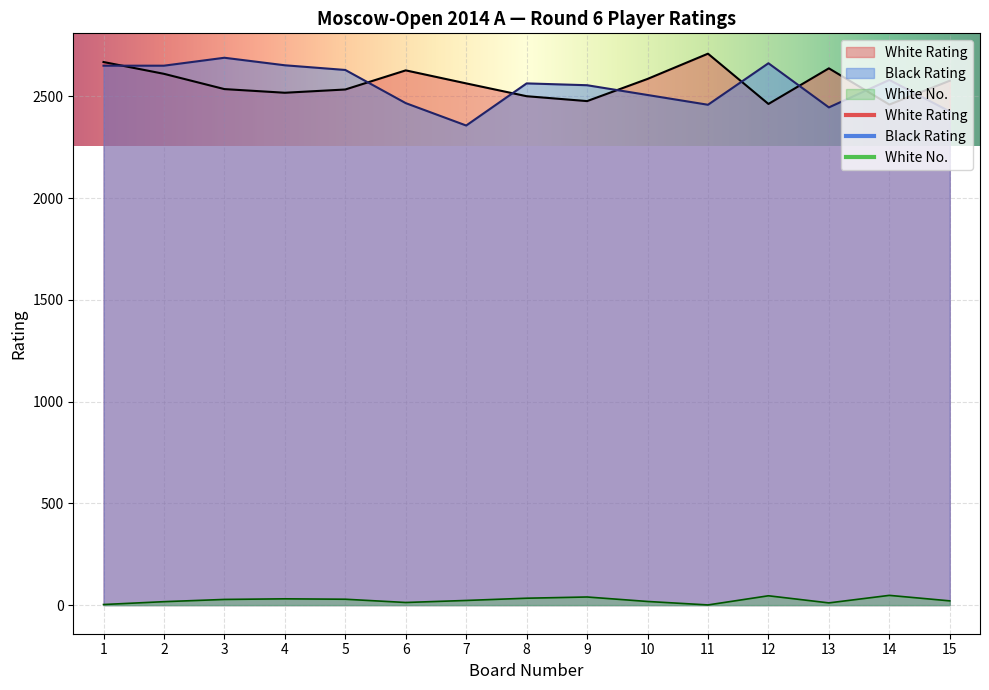

How many data points in Black Rating are less than 2564?

7